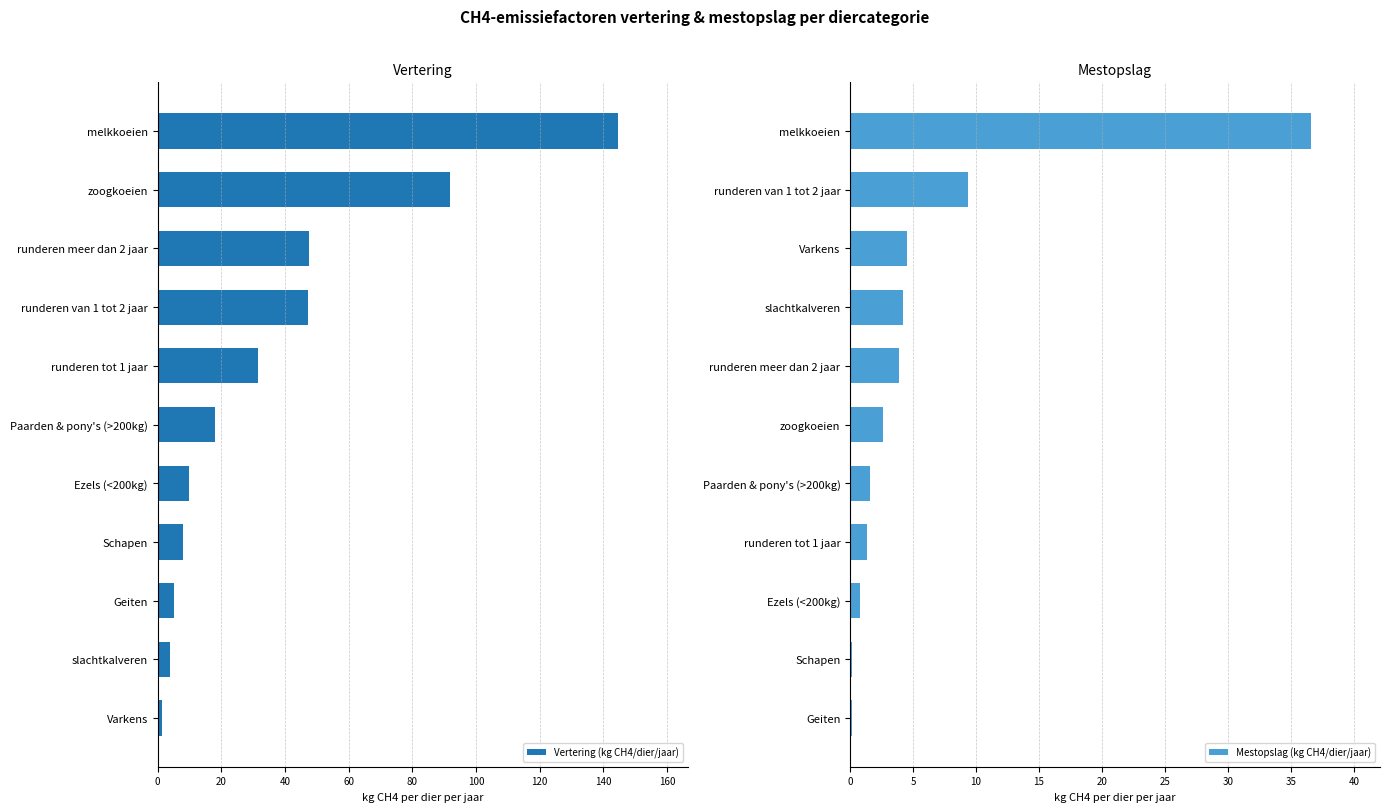

What is the average value of the Vertering (kg CH4/dier/jaar) series?

37.2